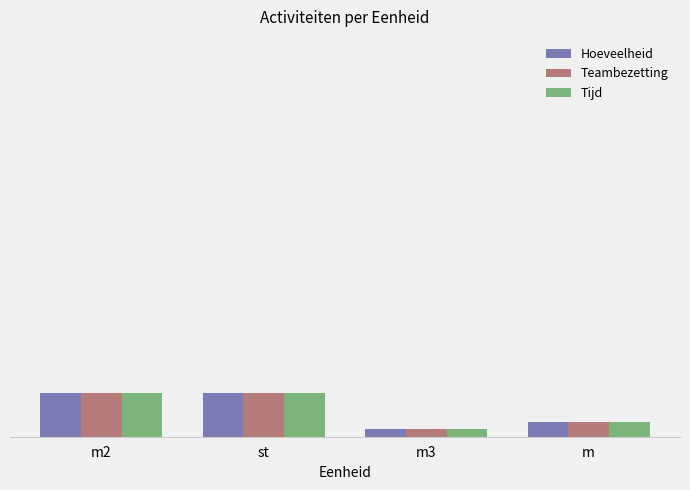

Reading left to right, list all the values displayed in this chart.

Hoeveelheid: m2=6	st=6	m3=1	m=2
Teambezetting: m2=6	st=6	m3=1	m=2
Tijd: m2=6	st=6	m3=1	m=2